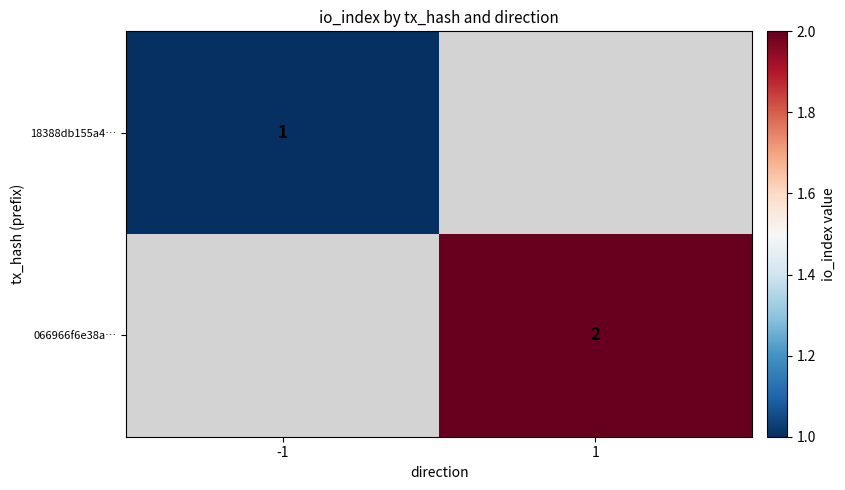

The value of 18388db155a4… at -1 is 1. True or false?

True